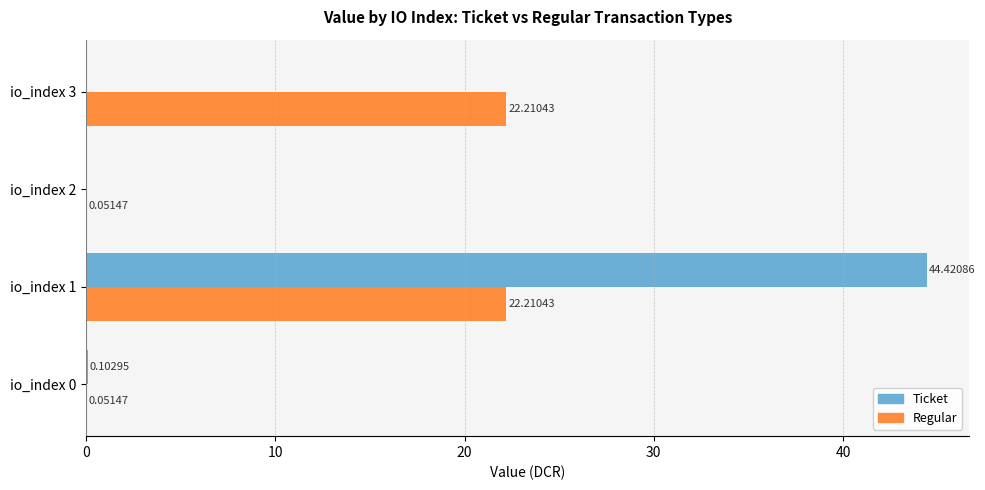

Which series changed the most between io_index 1 and io_index 2?

Ticket